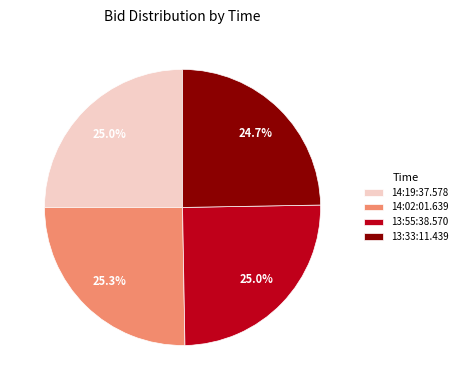

To the nearest percent, what is the combined percentage of 14:02:01.639 and 13:33:11.439?

50%